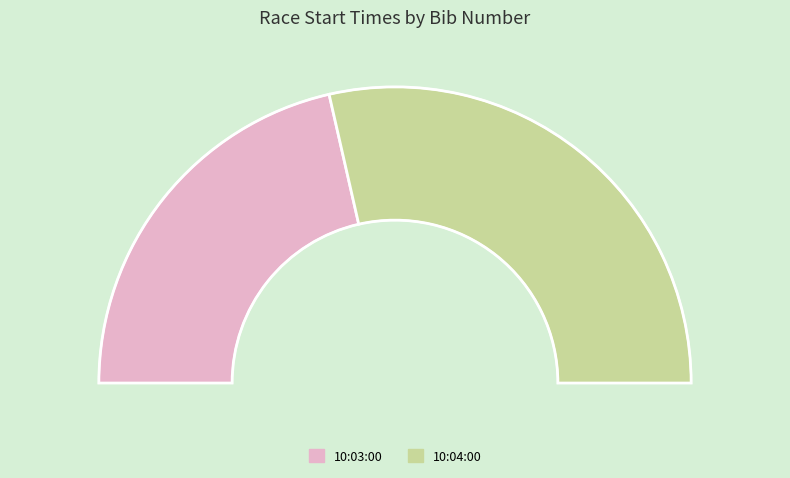

How many segments does this pie chart have?

2